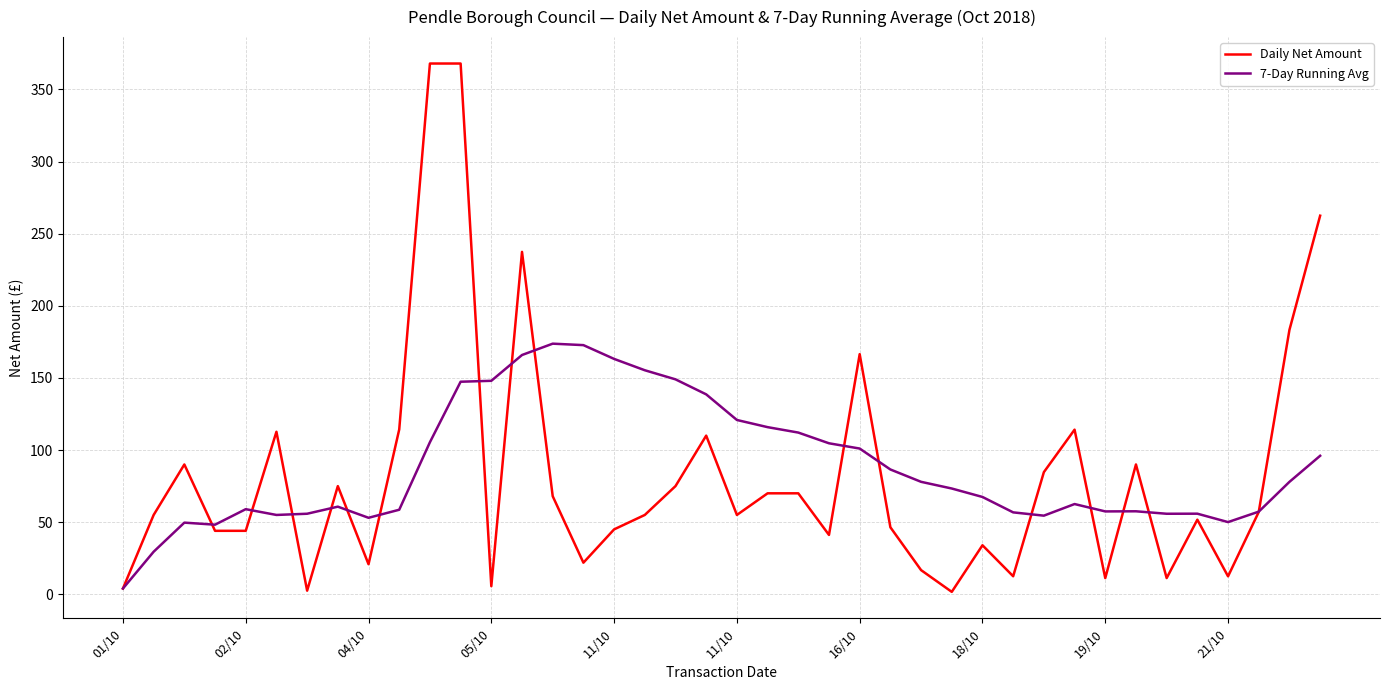

Which series has the largest range (max minus min)?

Daily Net Amount